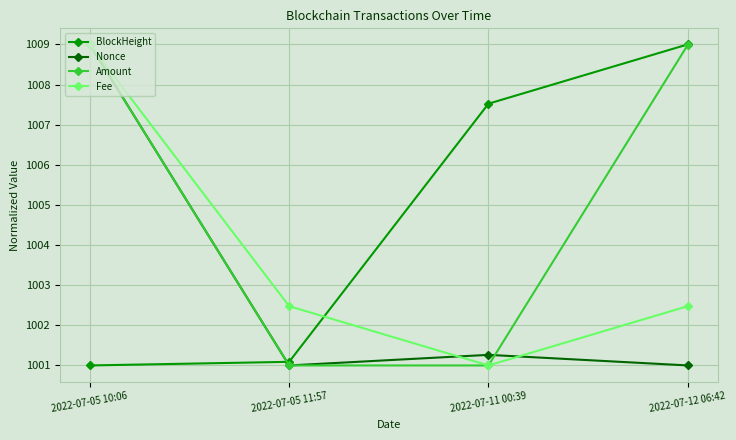

What is the sum of the BlockHeight values at 2022-07-11 00:39 and 2022-07-12 06:42?

2016.5